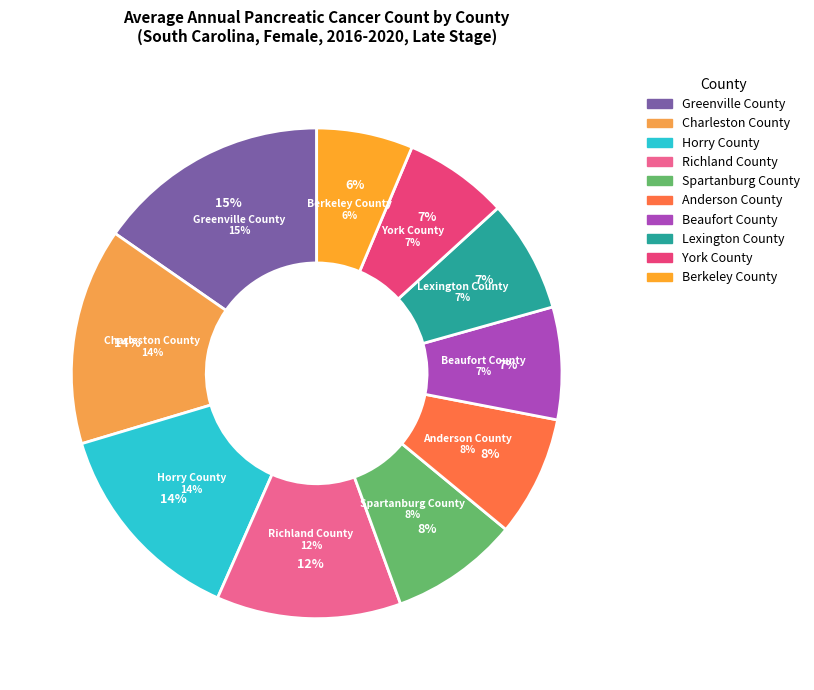

Does Greenville County account for over 50% of the chart?

No